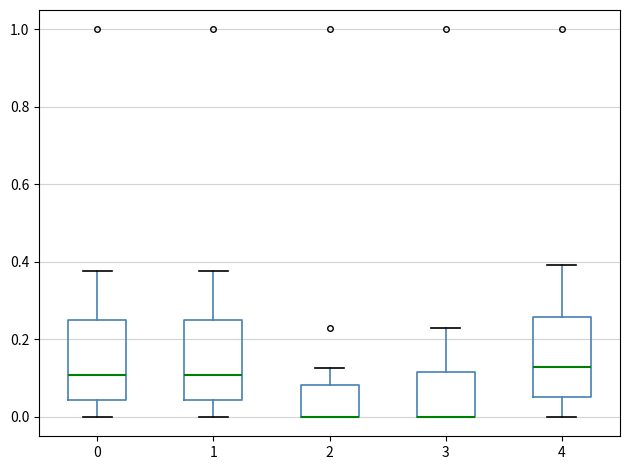

Where is the lower edge of the box at x = 2 on the y-axis? The values are not printed on the chart, so give them approximately, as read against the axis.

0.00